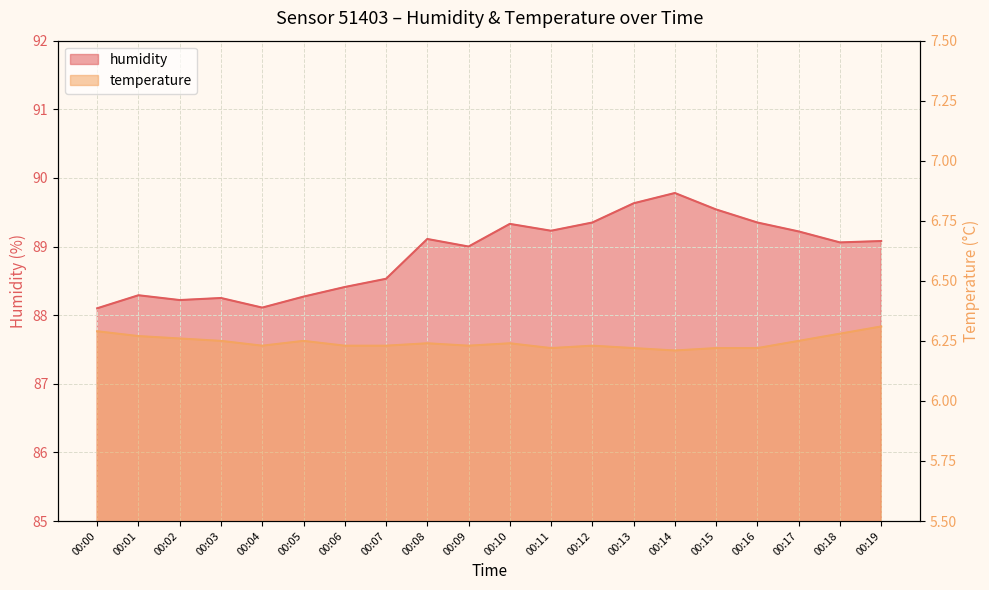

Rank the categories by humidity value from lowest to highest.

00:00, 00:04, 00:02, 00:03, 00:05, 00:01, 00:06, 00:07, 00:09, 00:18, 00:19, 00:08, 00:17, 00:11, 00:10, 00:12, 00:16, 00:15, 00:13, 00:14